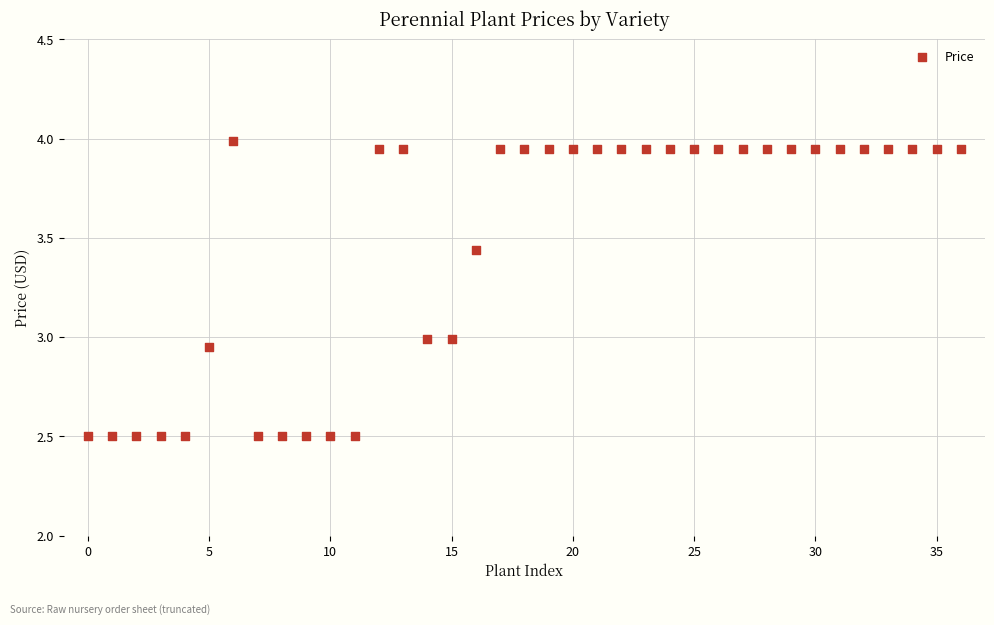

What is the range of Y values (max minus min)?

1.5